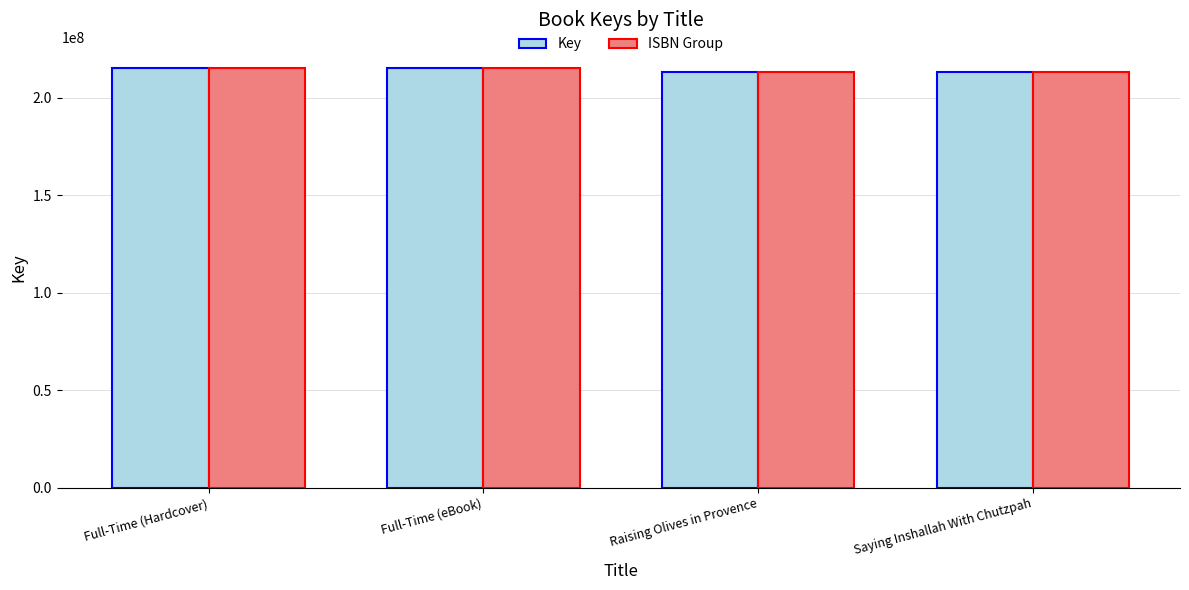

How many bars are there in total?

8